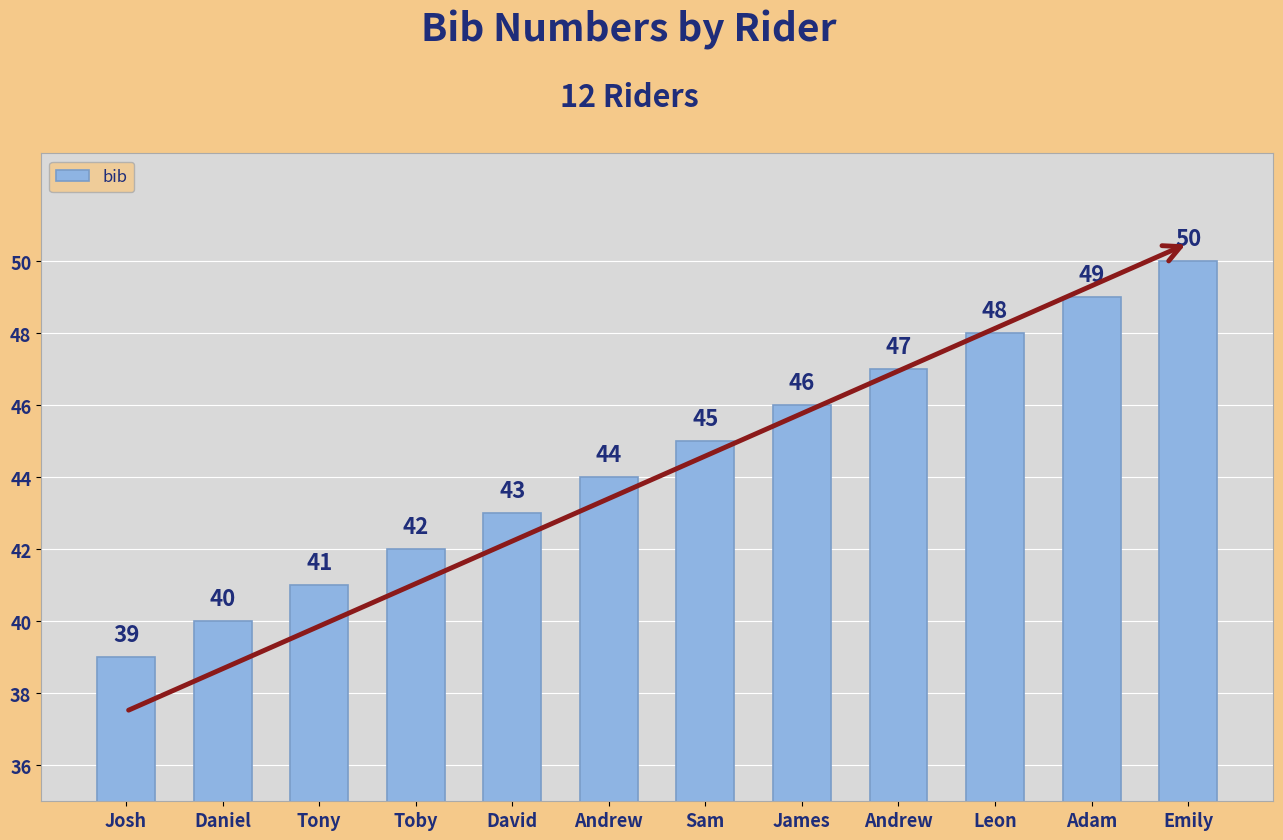

Count the number of categories in the chart.

12